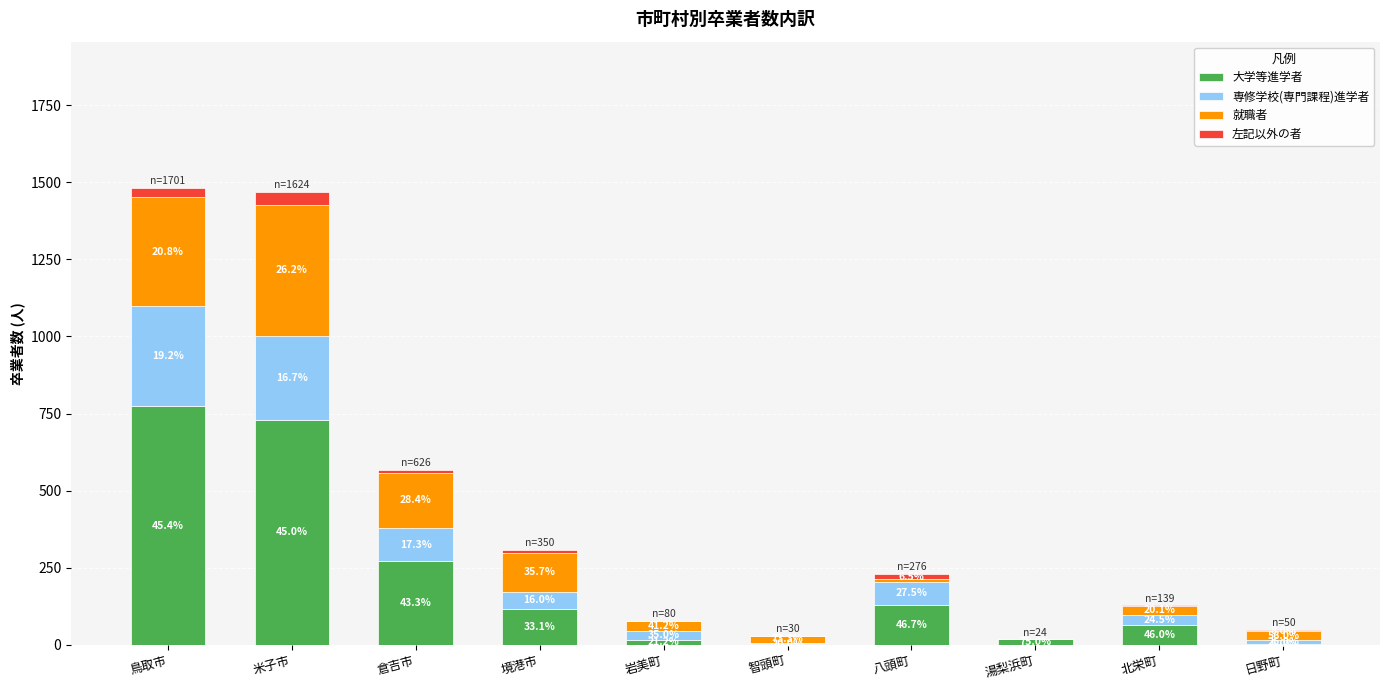

Are the bars horizontal?

No